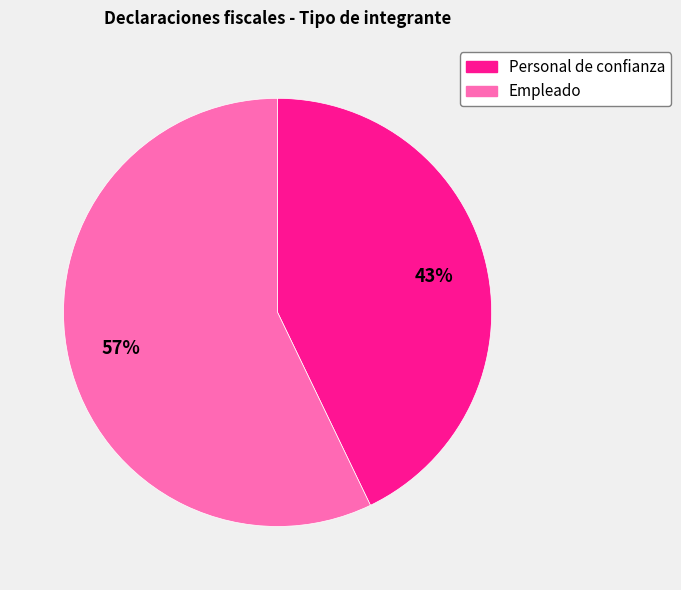

Which slice is the largest?

Empleado